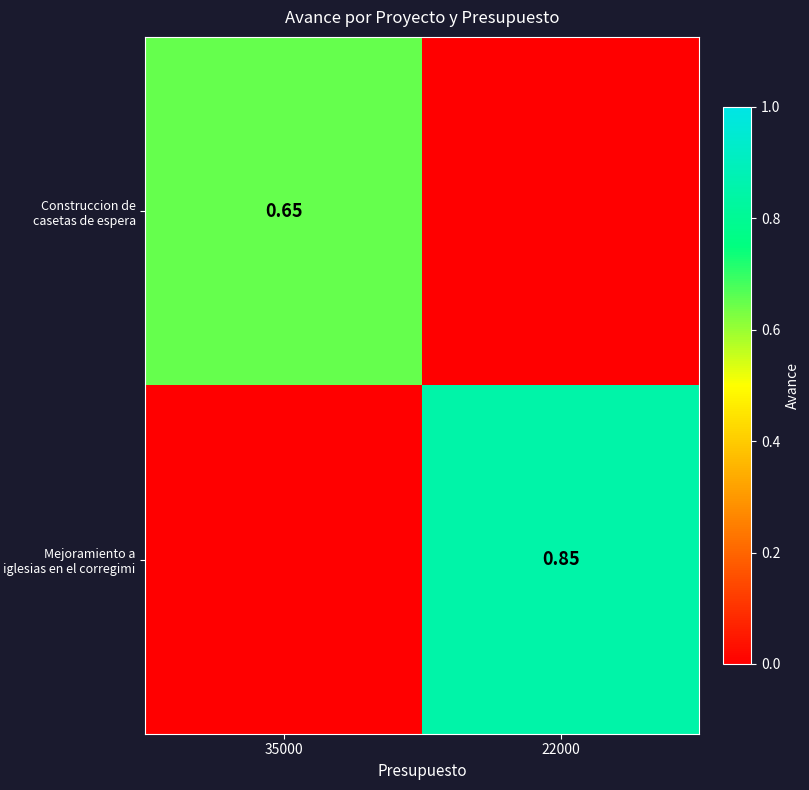

Which category has the highest value in the Construccion de casetas de espera series?

35000